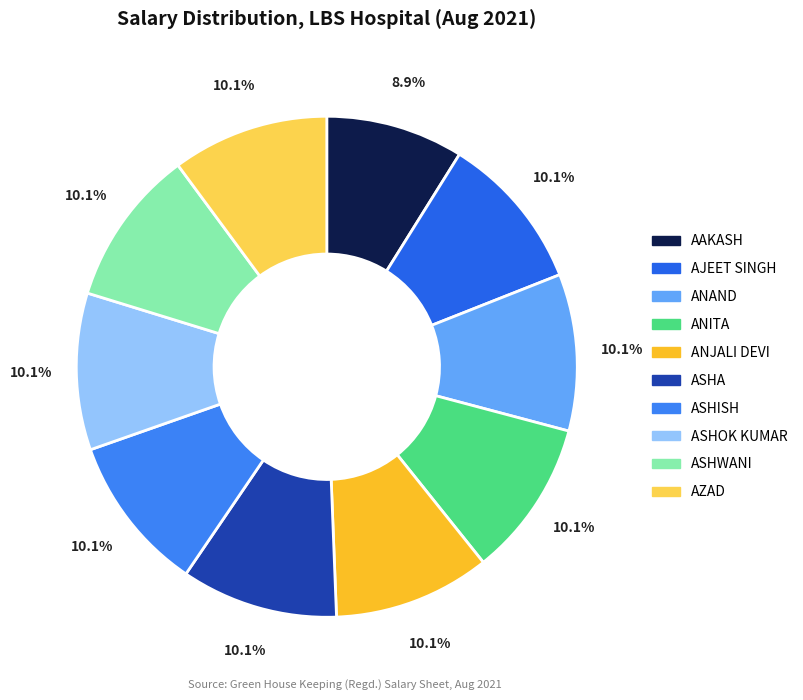

How much of the chart is everything except ASHWANI?

89.9%